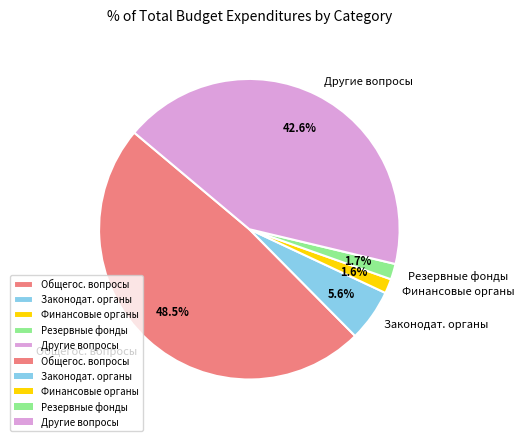

Combined, do Другие вопросы and Финансовые органы account for over 50%?

No